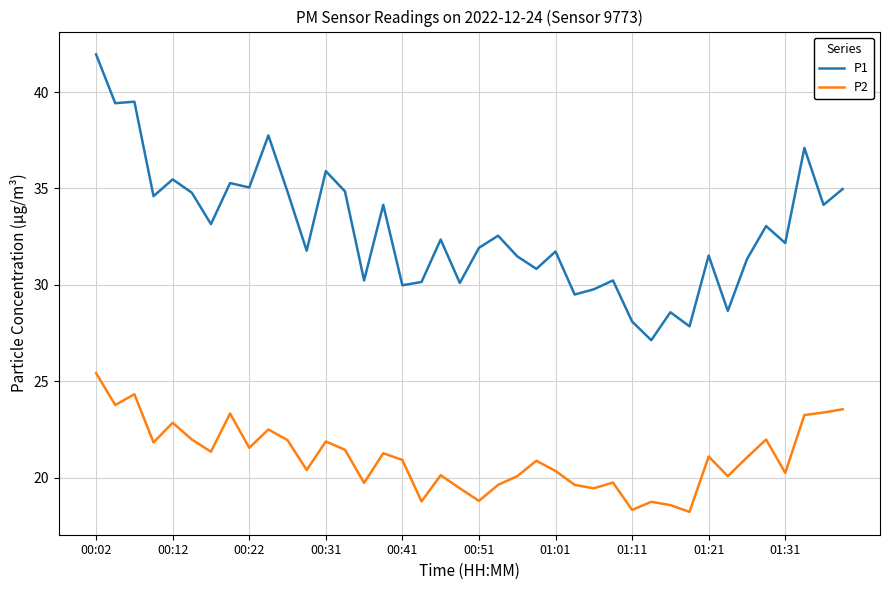

Which series has the largest range (max minus min)?

P1